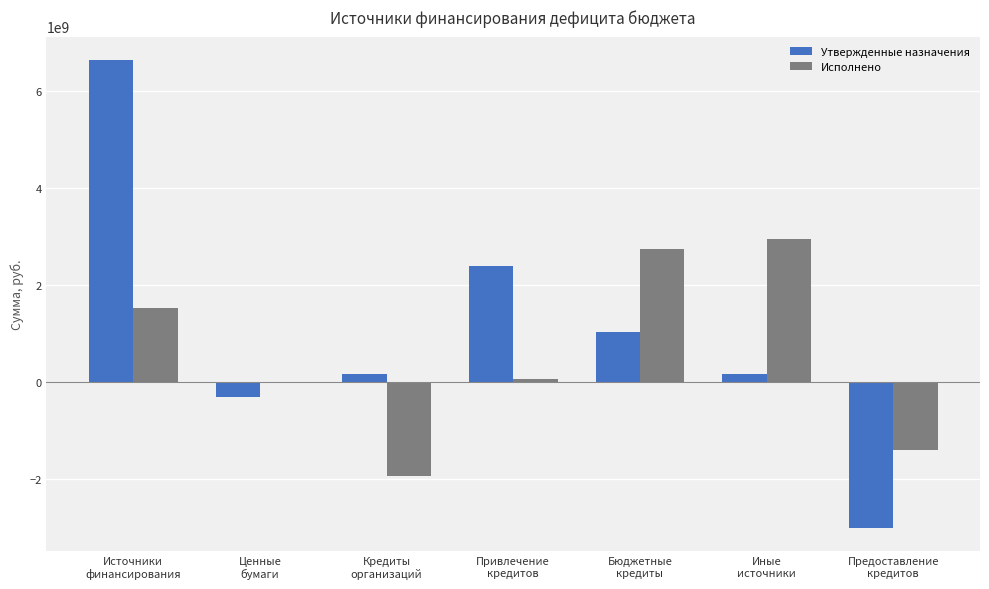

Which series has the largest total across all categories?

Утвержденные назначения